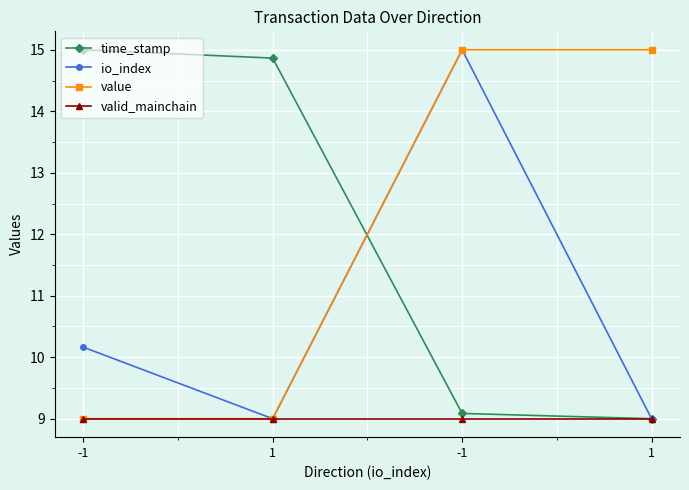

What is the difference between the maximum and minimum values in the io_index series?

6.0